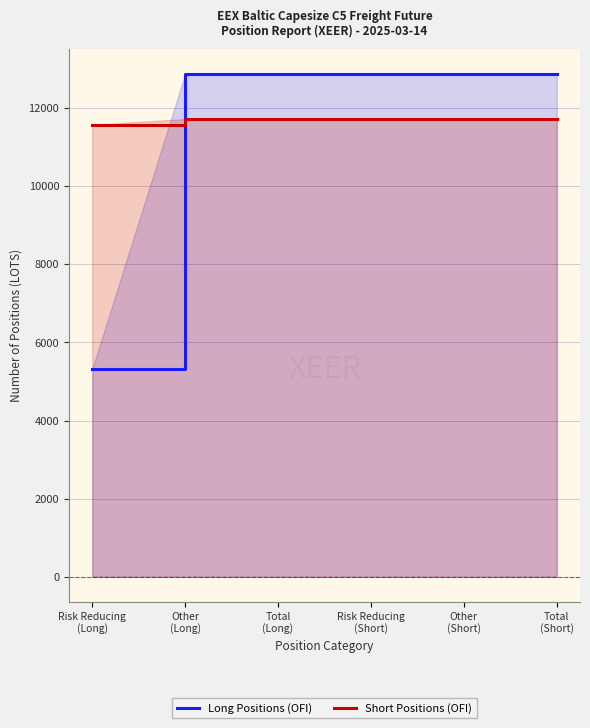

After their last crossing, which series has the higher values: Long Positions (OFI) or Short Positions (OFI)?

Long Positions (OFI)